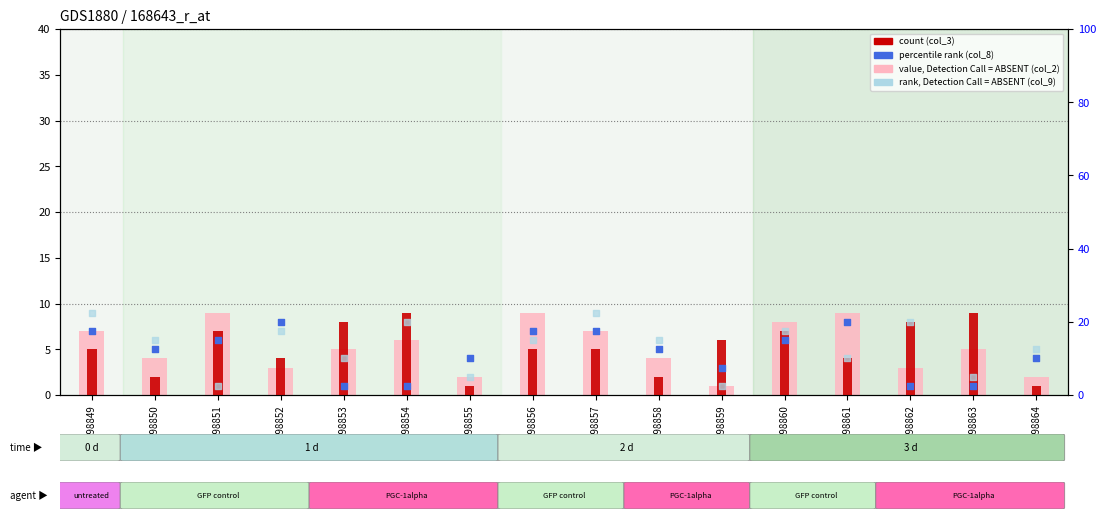

Which series contains the lowest Y value?

col_2